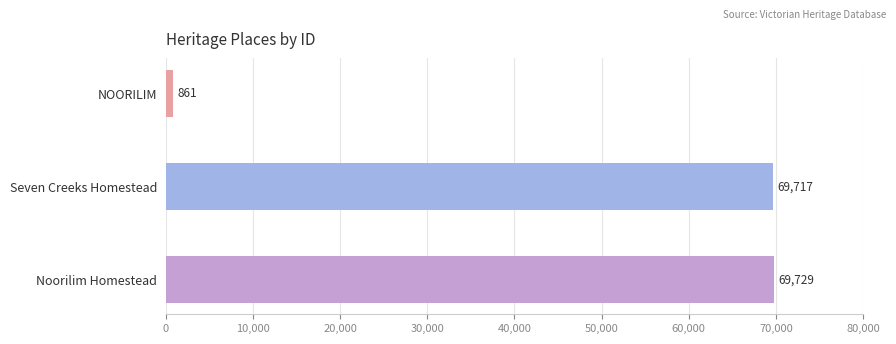

What is the label of the 2nd bar from the bottom?

Seven Creeks Homestead